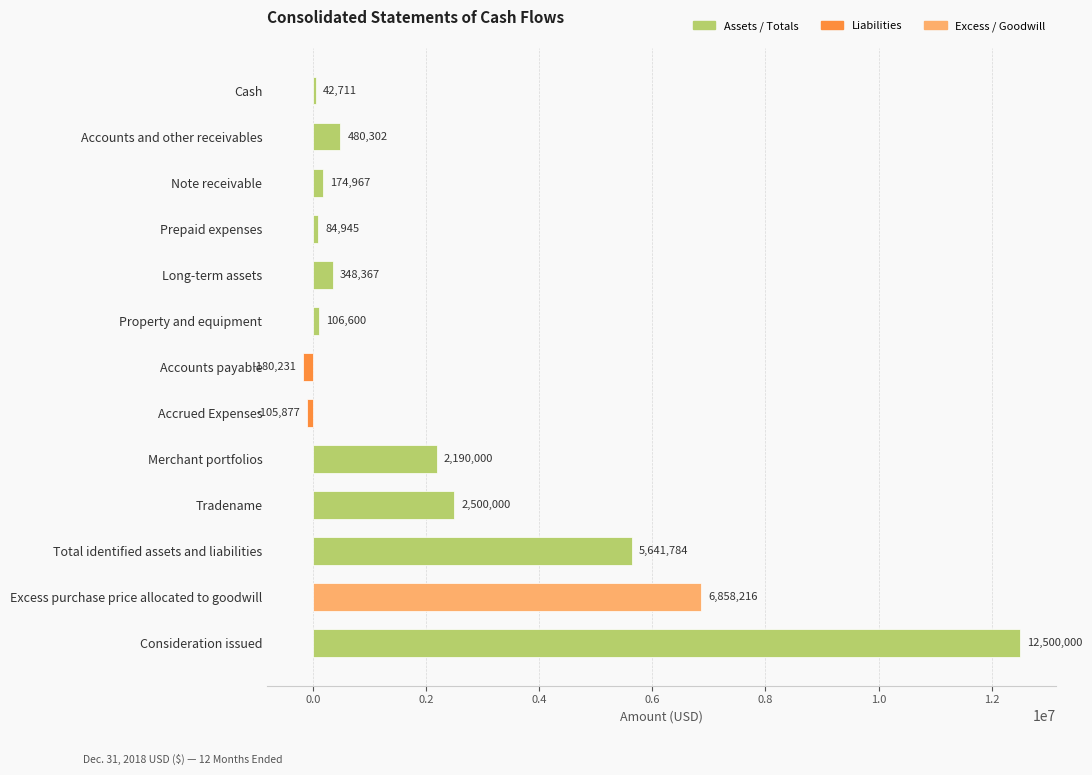

True or false: the data shows 84945 at Prepaid expenses.

True